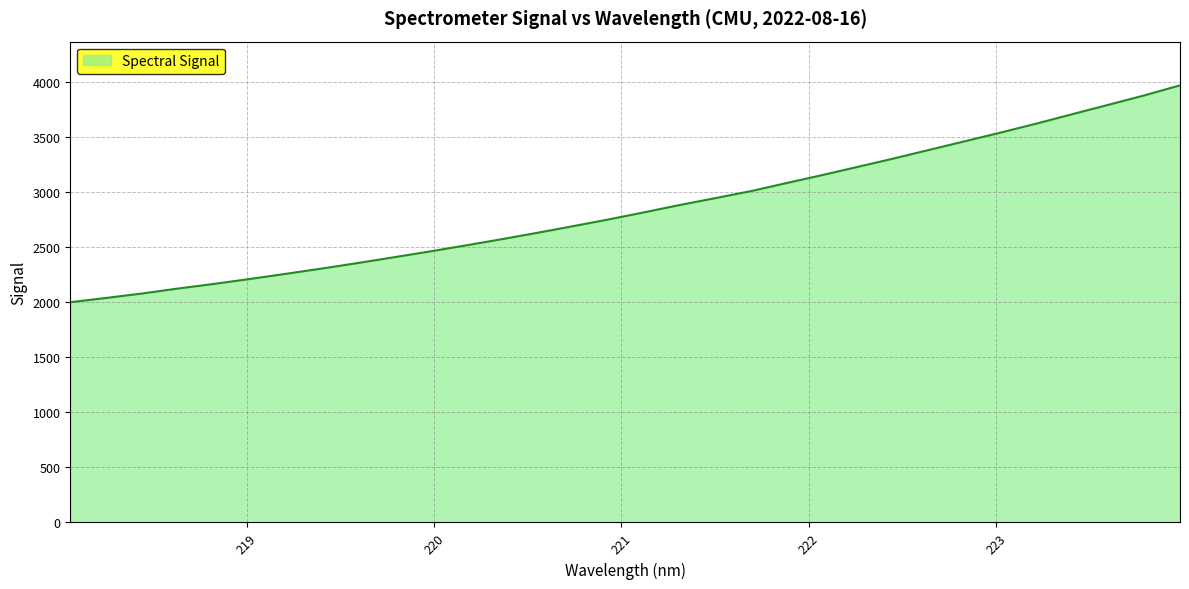

Count the number of data series in this chart.

1